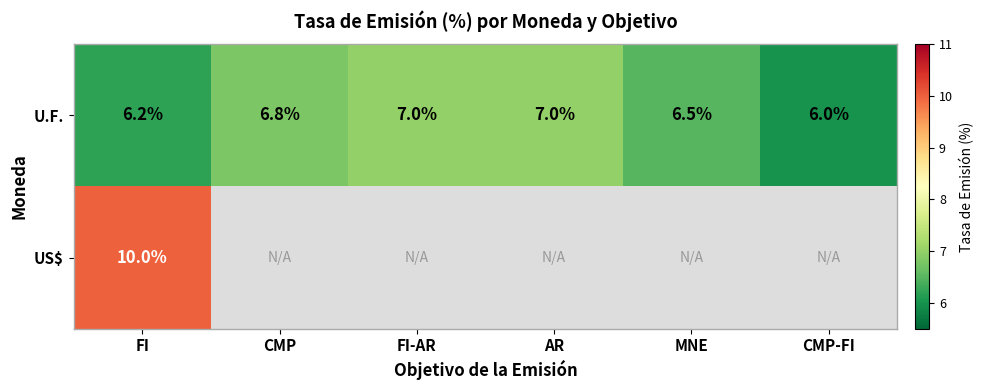

What is the total value across all series at FI?

16.2